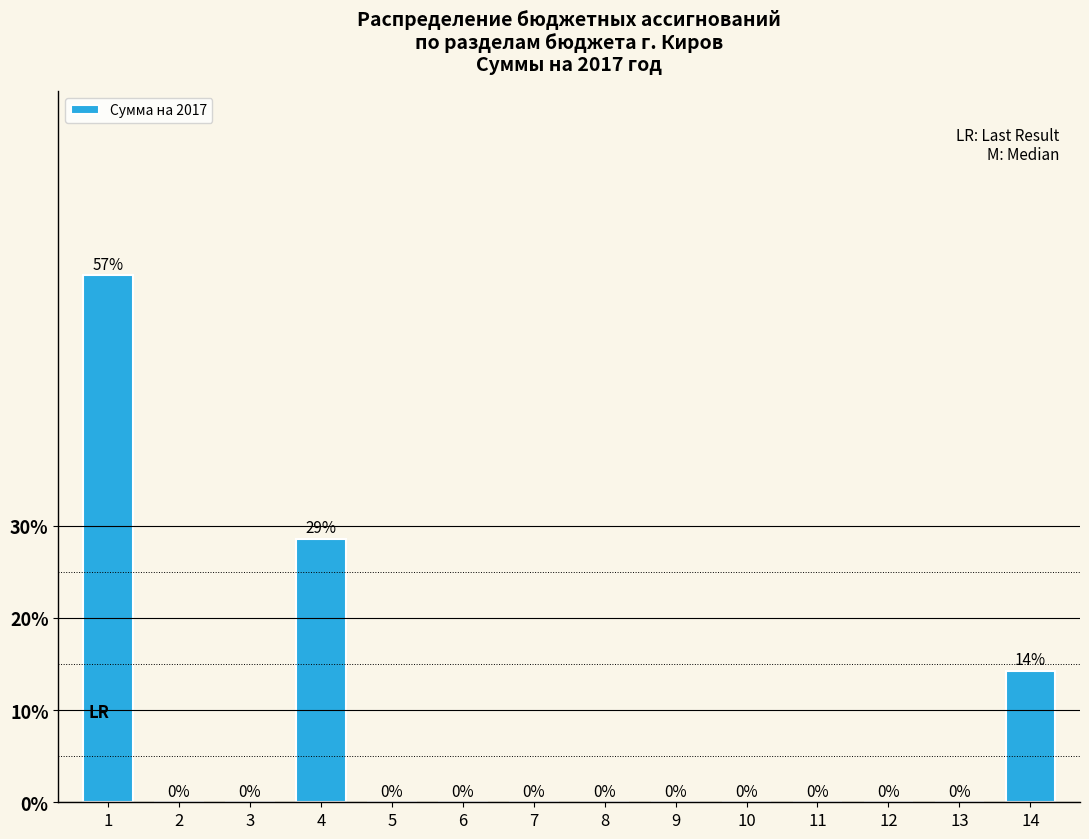

What is the maximum value shown in the chart?

57.1